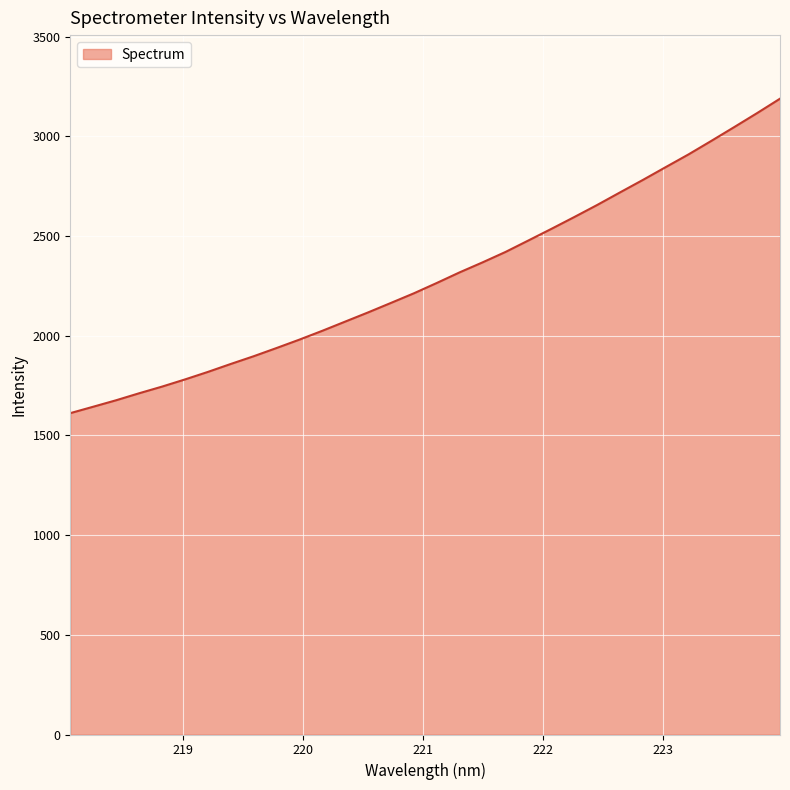

Reading left to right, extract all data points from this chart.

1611.4	1643.5	1676.0	1710.9	1744.3	1780.2	1818.0	1857.9	1896.7	1937.9	1980.1	2024.3	2070.5	2116.6	2164.3	2212.4	2264.2	2317.5	2367.5	2419.6	2477.2	2535.1	2594.4	2654.8	2718.0	2780.5	2844.9	2908.8	2976.8	3045.9	3116.0	3188.2